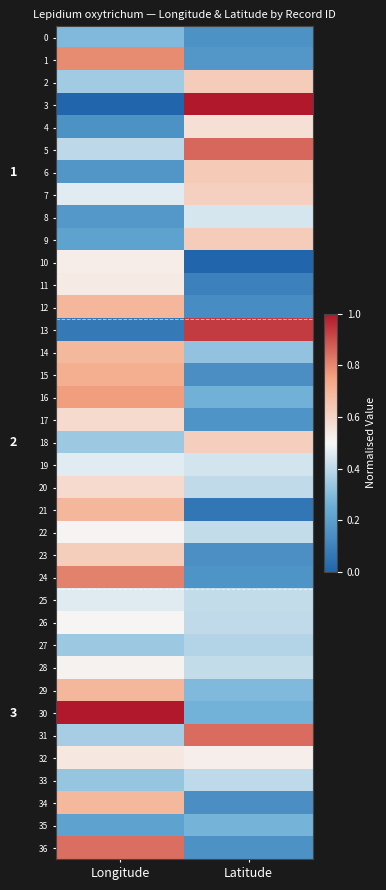

Is the value of 35 at Longitude greater than the value of 23 at Latitude?

Yes